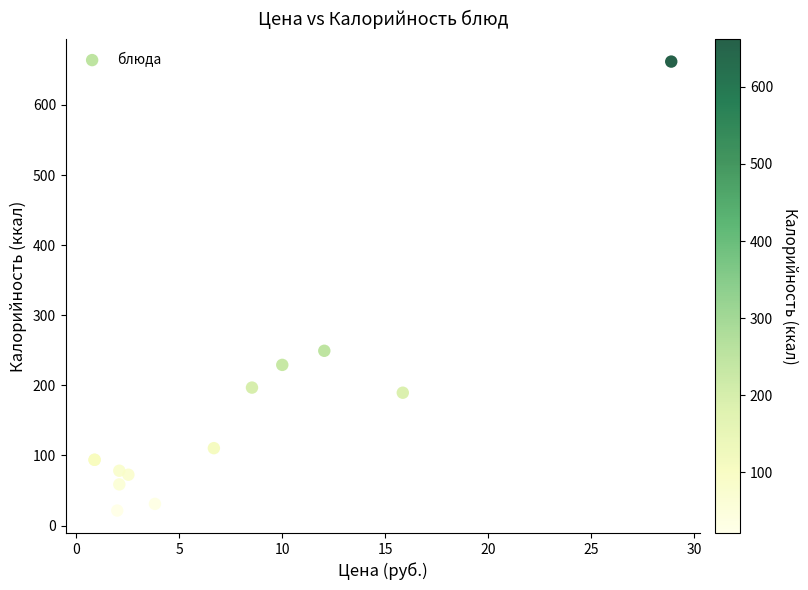

What Y value in the scatter plot is closest to 341?

249.3